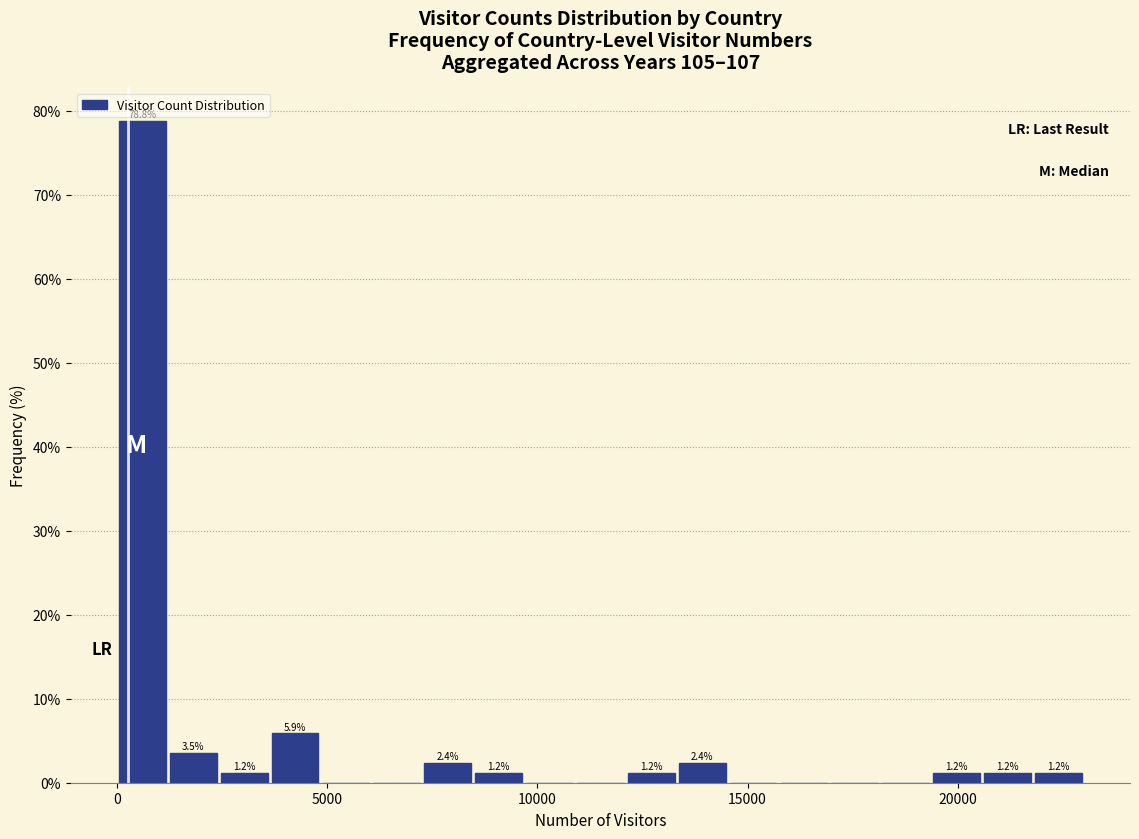

Read against the x-axis, roughly where is the centre of the tallest bar?

500